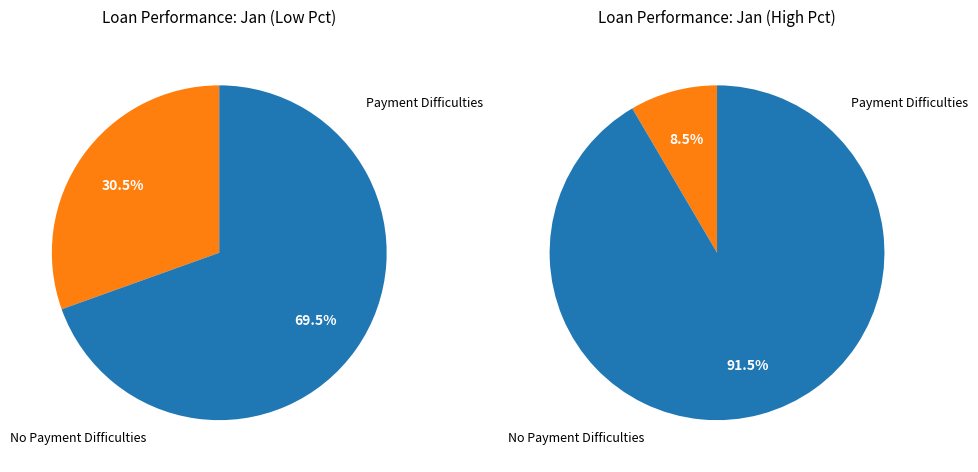

Which has a higher value, pct35 or pct95?

pct35